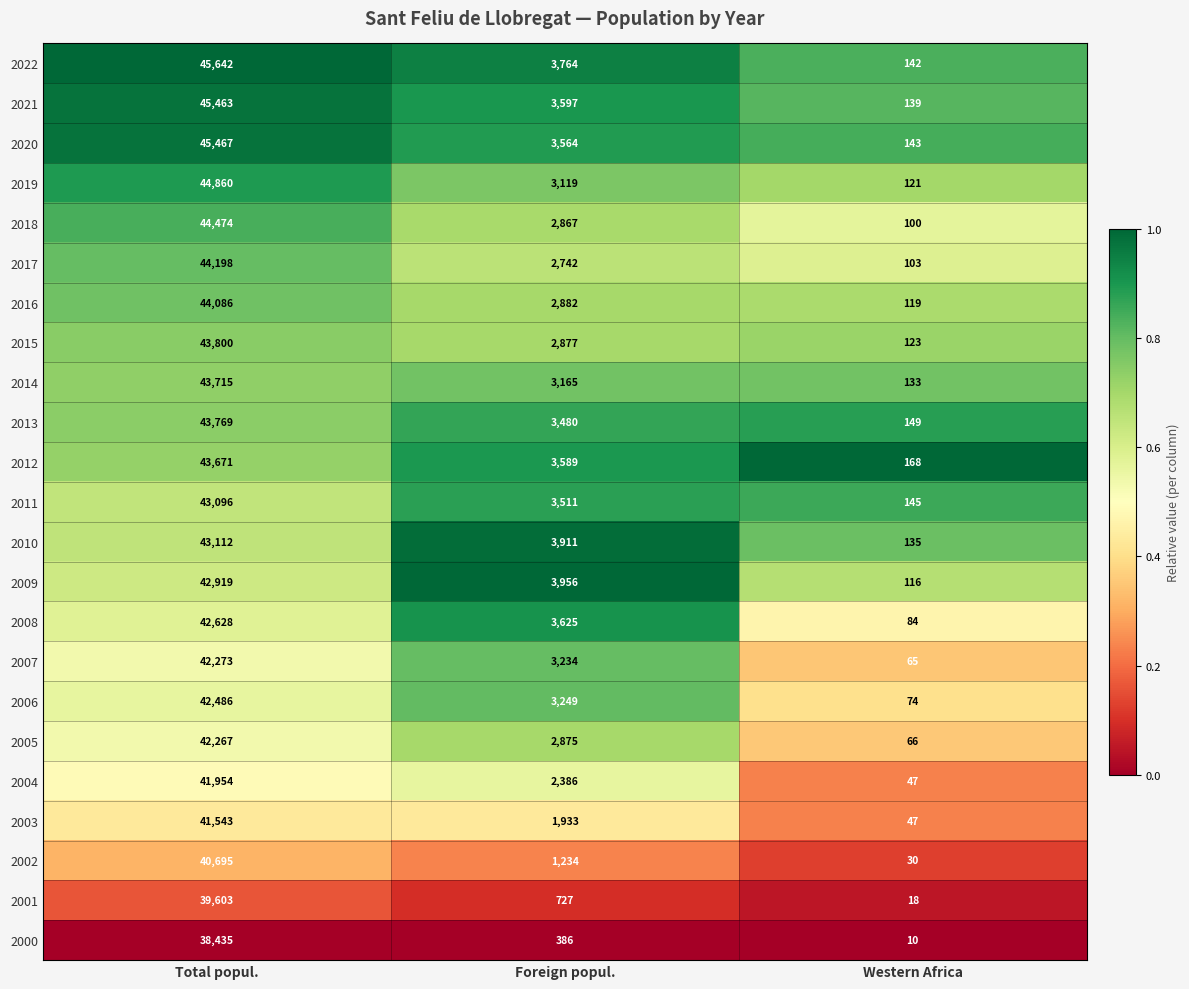

Which series has the largest total across all categories?

2022